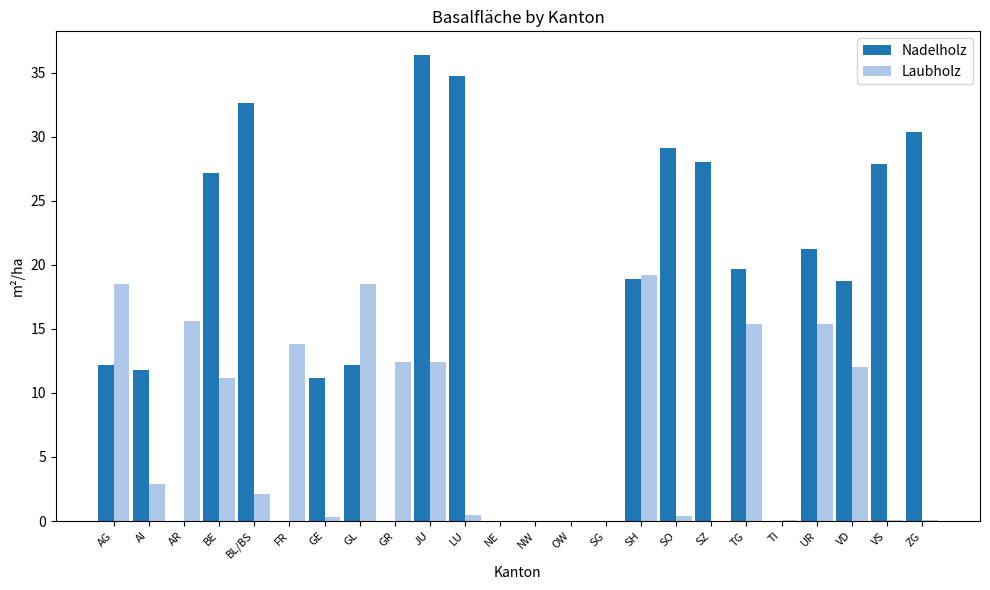

How many data points in Nadelholz are above 18?

12